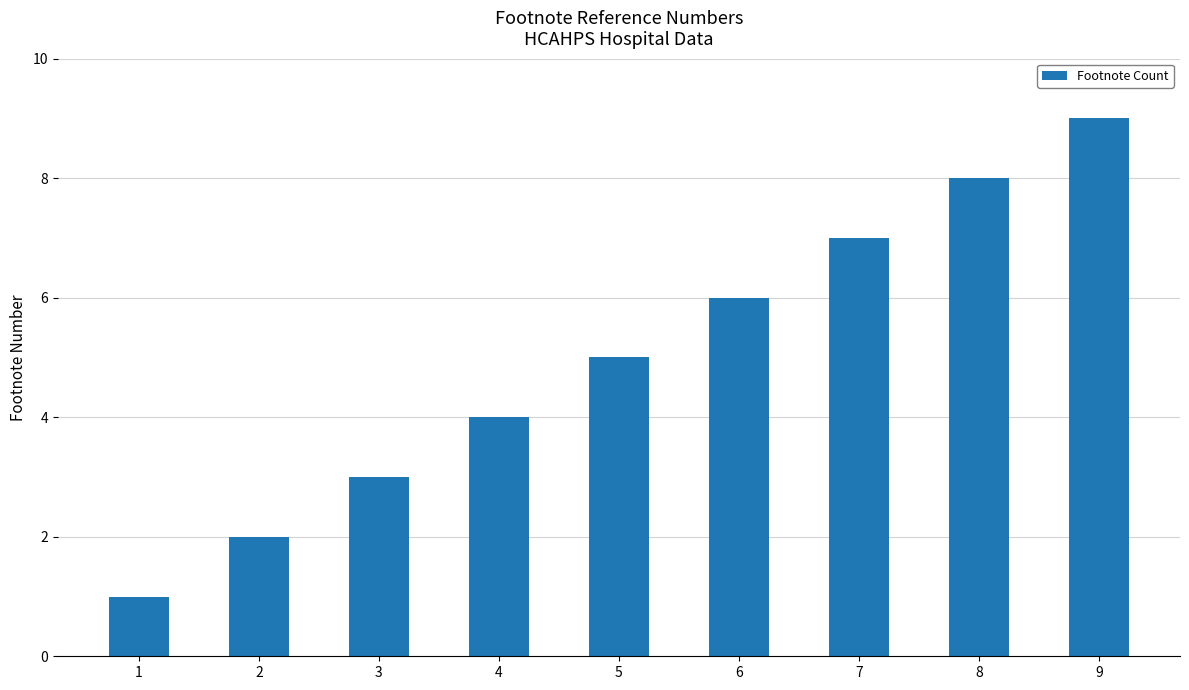

Approximately how many times larger is the value at 6 compared to 3?

2.0